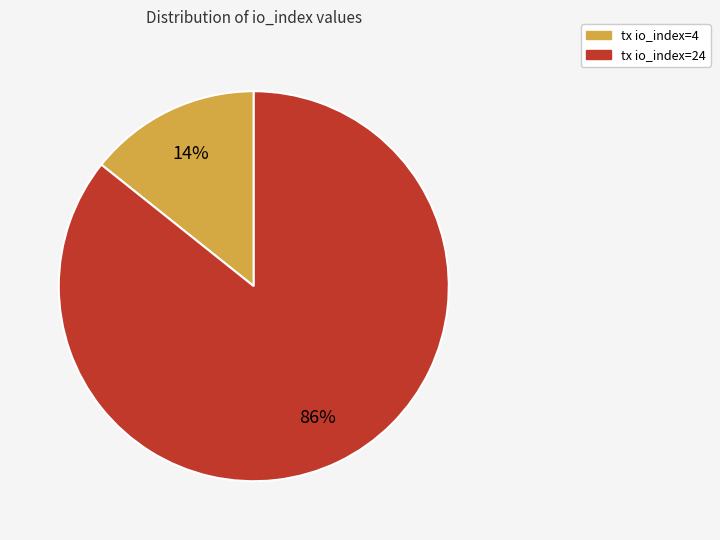

Which category has the smallest portion of the pie?

tx io_index=4